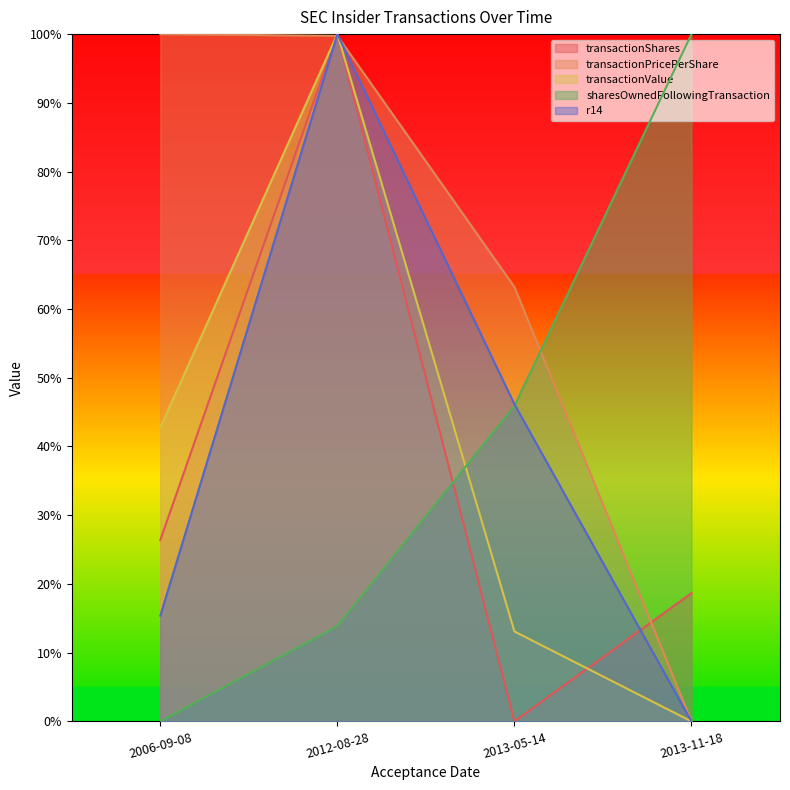

Which series changed the most between 2006-09-08 and 2012-08-28?

r14